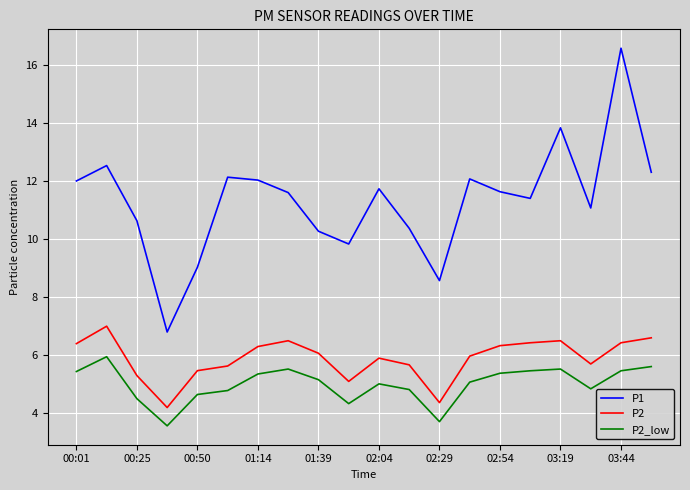

What is the maximum value shown in the chart?

16.6